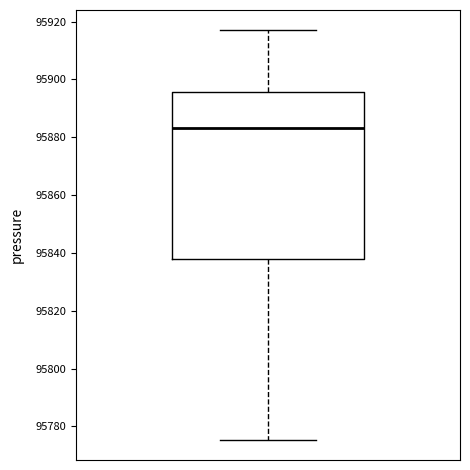

Where is the lower edge of the box on the y-axis? The values are not printed on the chart, so give them approximately, as read against the axis.

95838